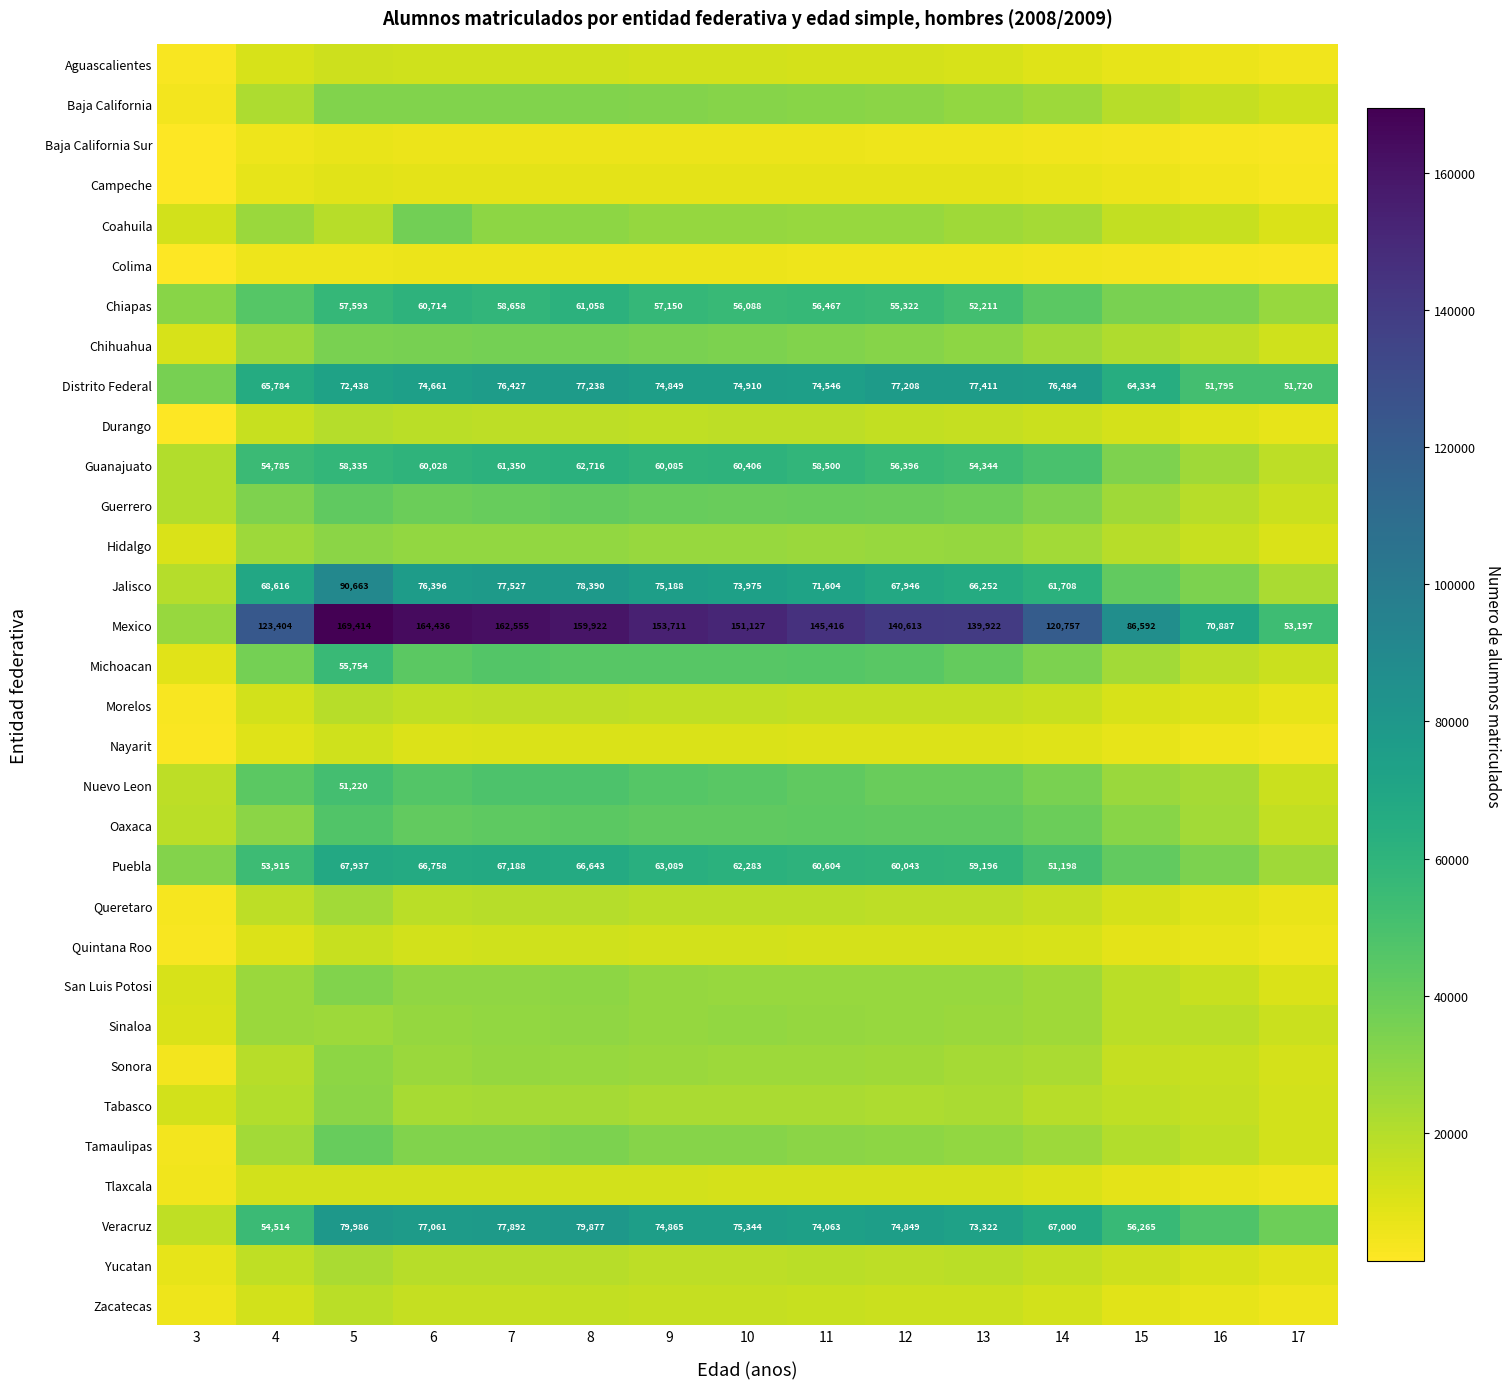

The value of Mexico at 12 is 250604. True or false?

False